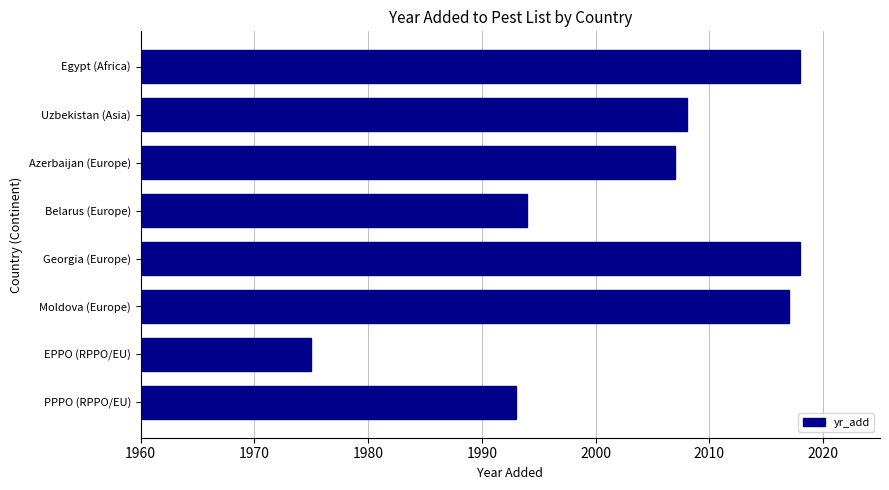

Which has a higher value, PPPO (RPPO/EU) or Moldova (Europe)?

Moldova (Europe)